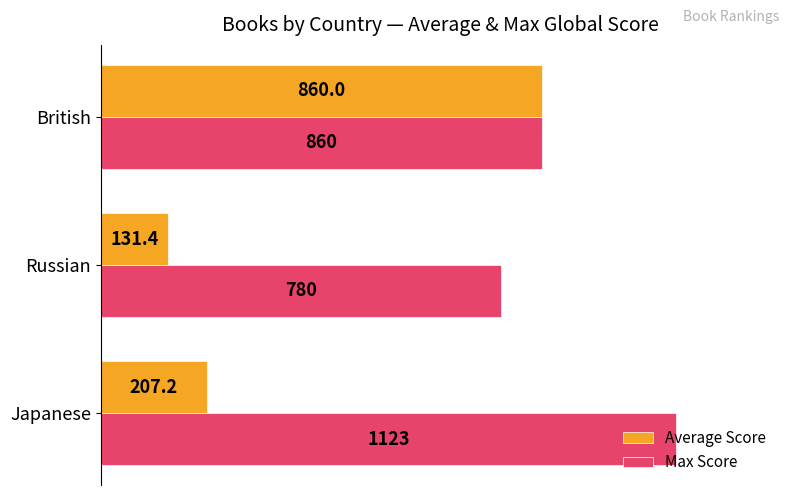

The Max Score series shows 860.0 at British. True or false?

True